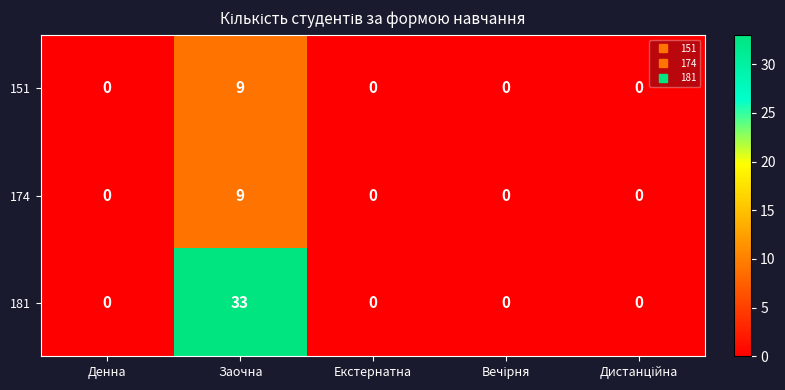

Reading left to right, what are all the values shown in this chart?

151: 0	9	0	0	0
174: 0	9	0	0	0
181: 0	33	0	0	0